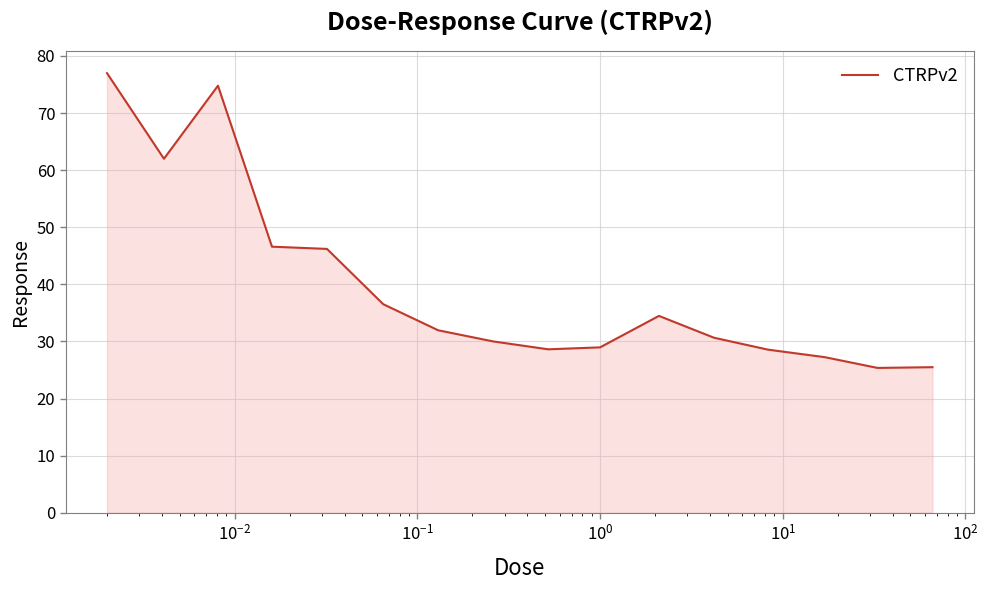

What is the smallest value displayed?

25.4